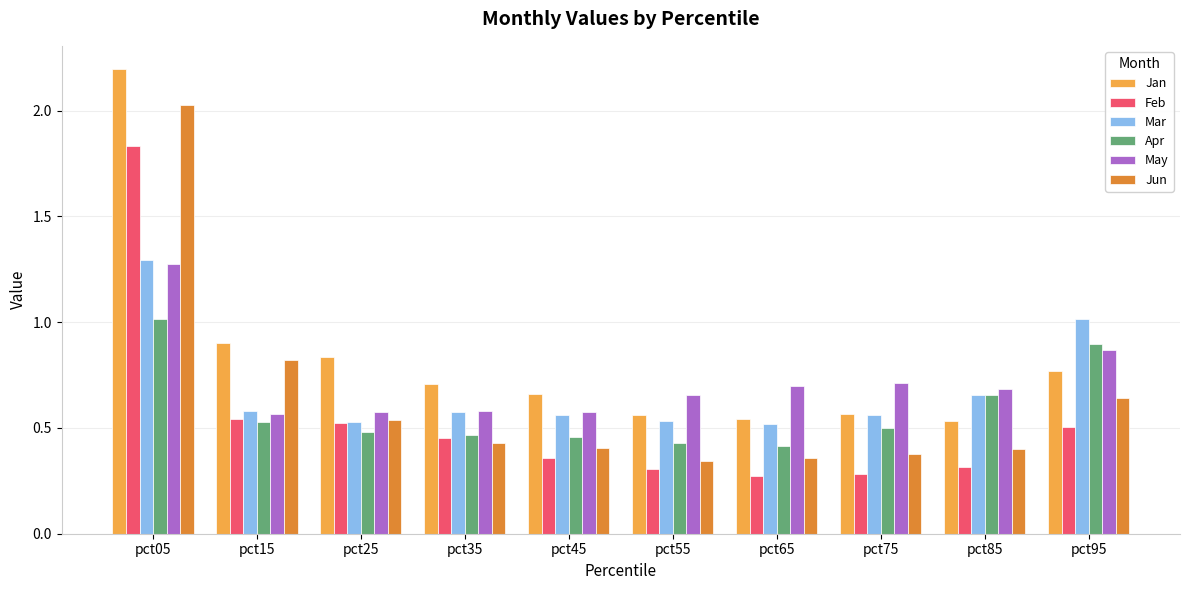

Which series has the widest spread of values?

Jun